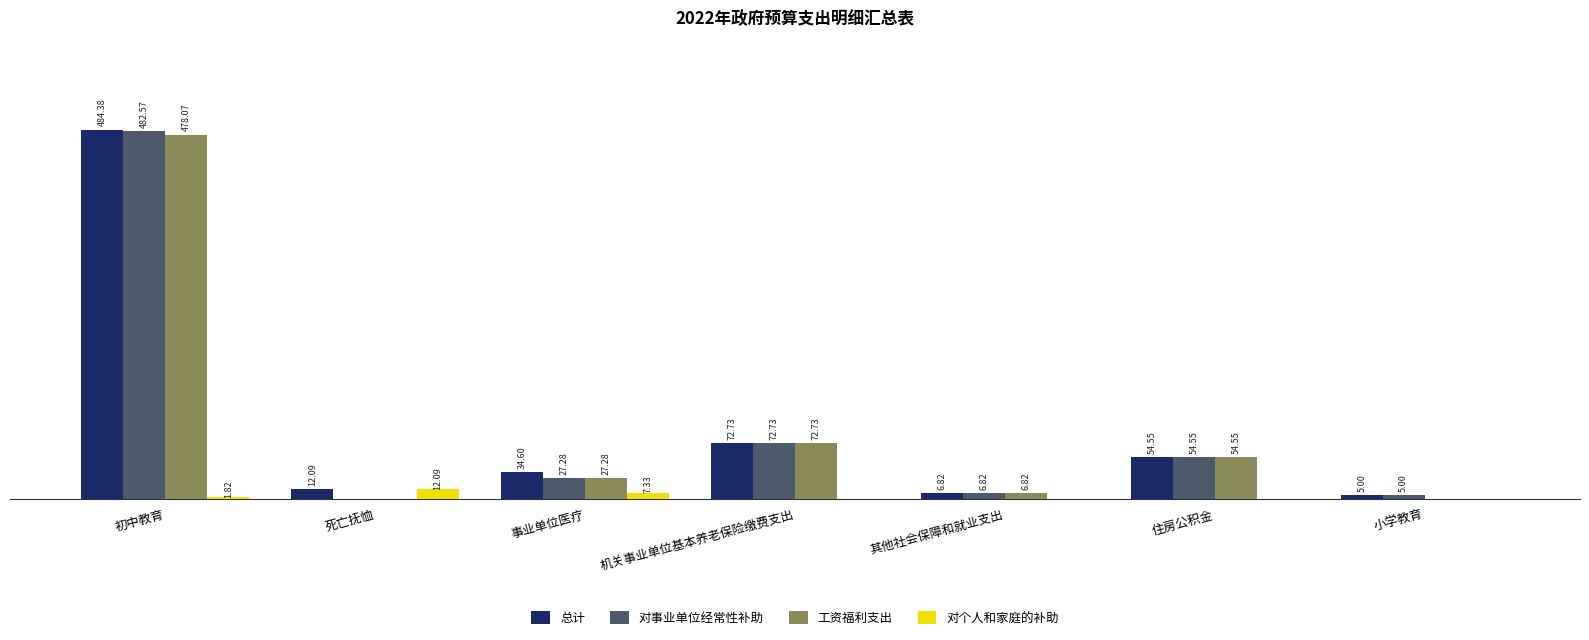

Between 初中教育 and 死亡抚恤, which series saw the biggest shift?

对事业单位经常性补助